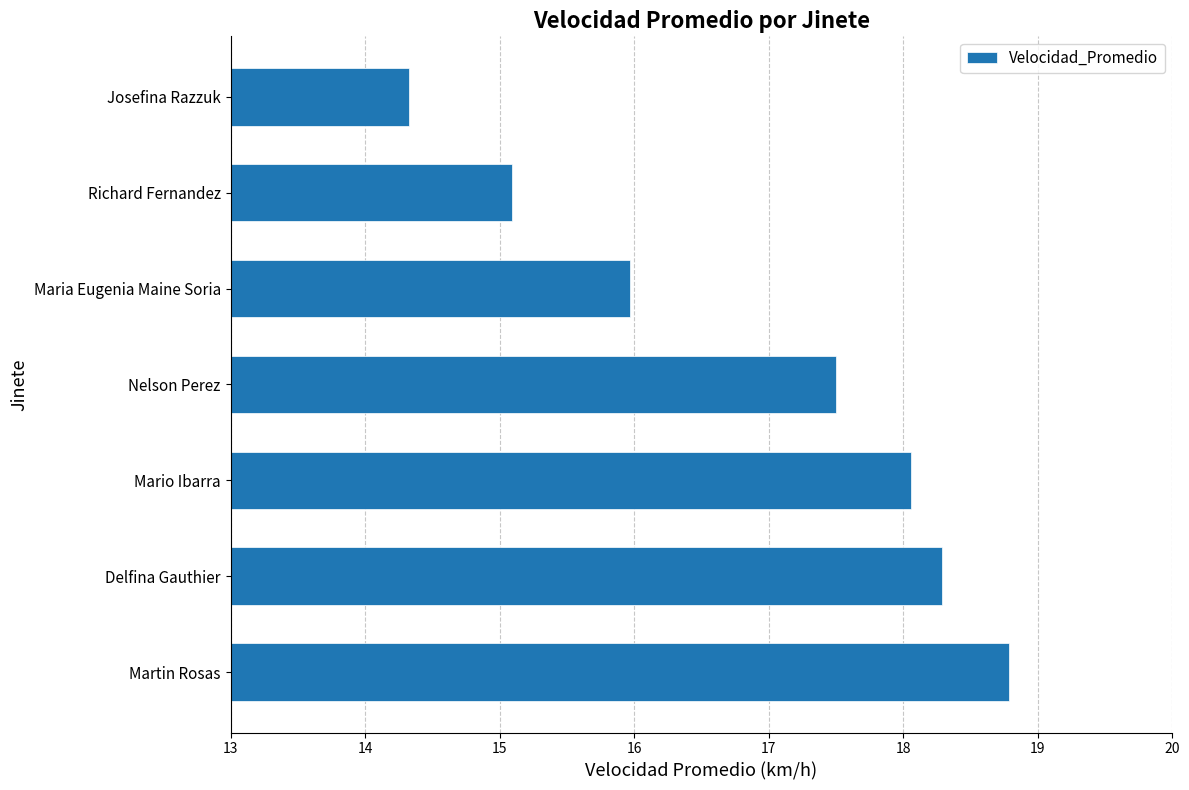

Where is the data nearest to the value 16?

Maria Eugenia Maine Soria